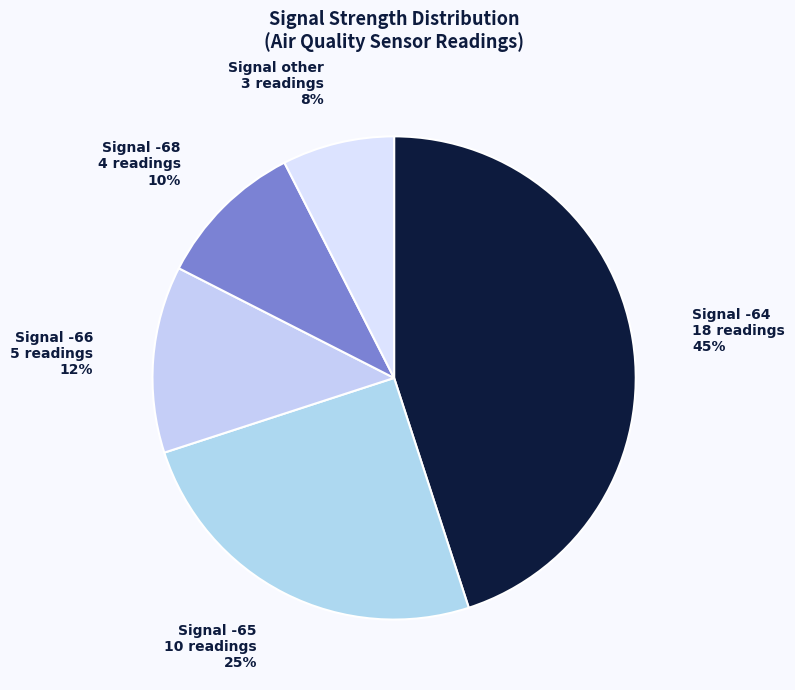

Which category has the biggest portion of the pie?

Signal -64 18 readings 45%